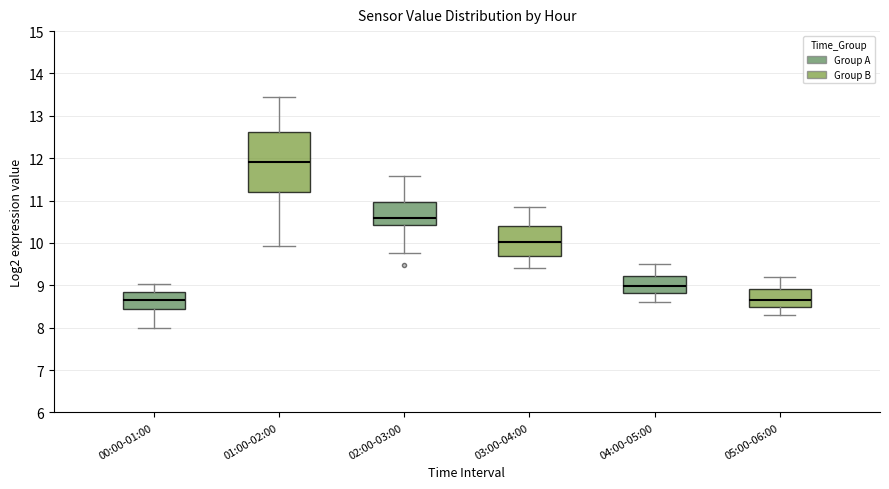

Where does the median line of the box for 01:00-02:00 sit on the y-axis? The values are not printed on the chart, so give them approximately, as read against the axis.

11.9